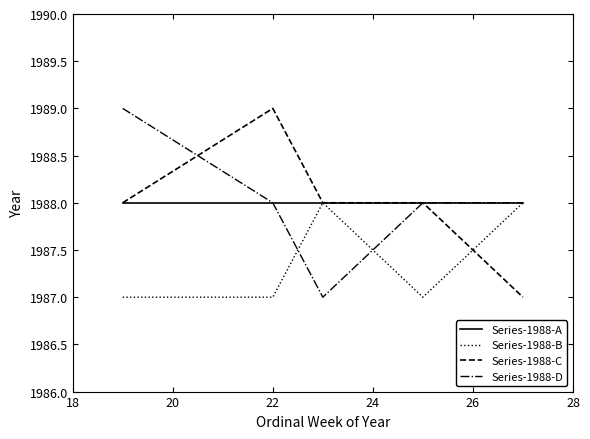

What is the highest value of the Series-1988-B series?

1988